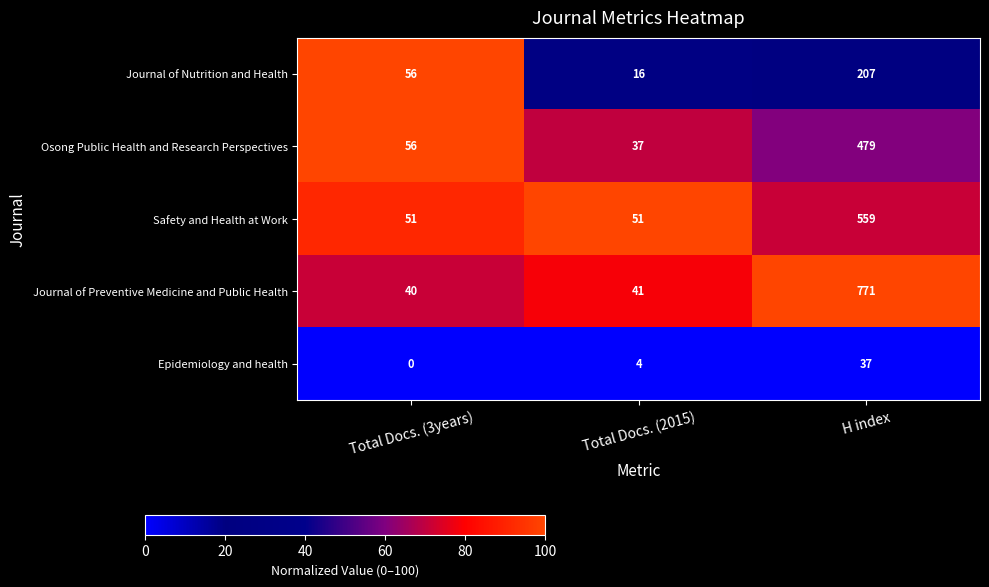

How many series are shown in this chart?

5